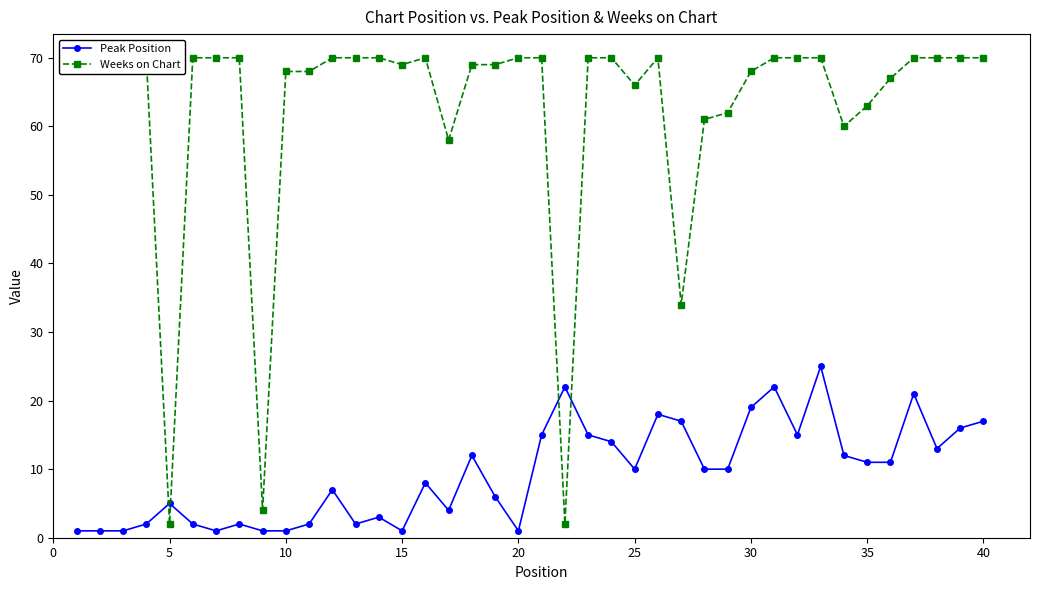

What is the greatest value displayed?

70